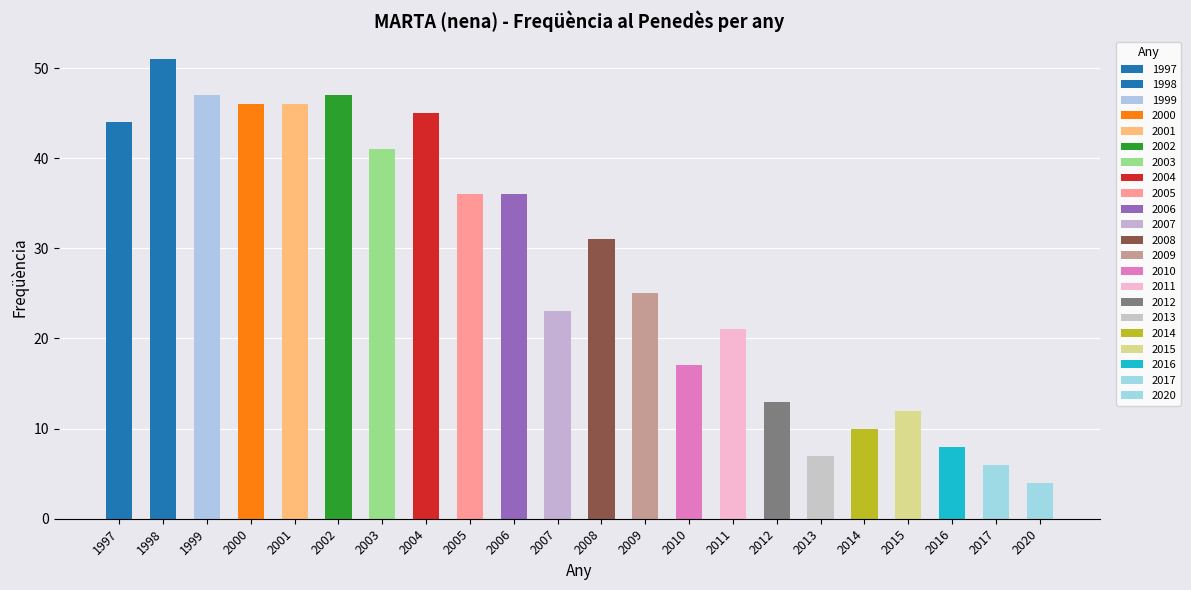

What is the sum of all values?

616